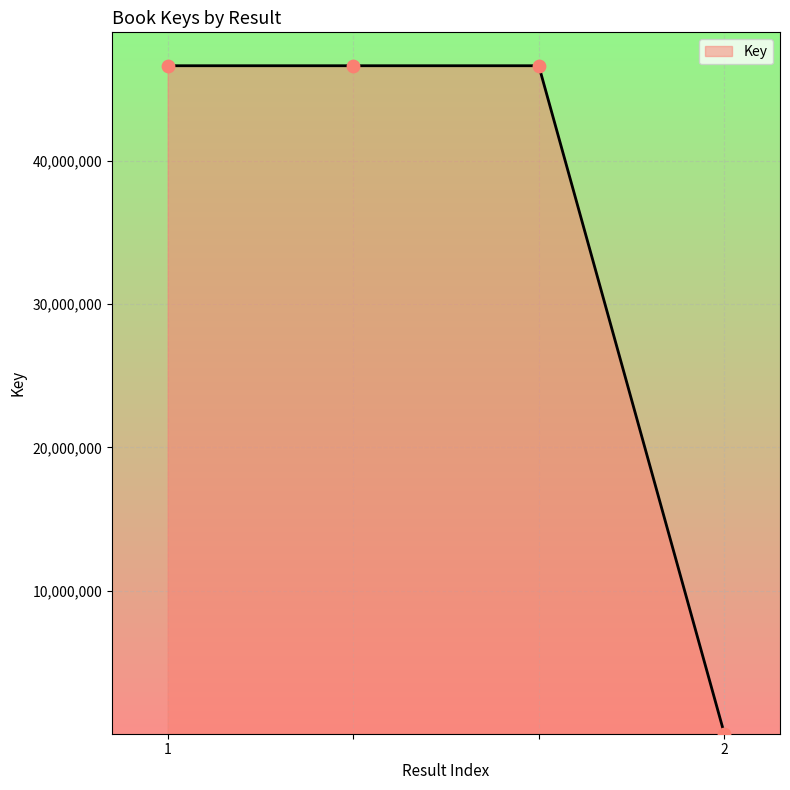

What is the maximum value shown in the chart?

46644544